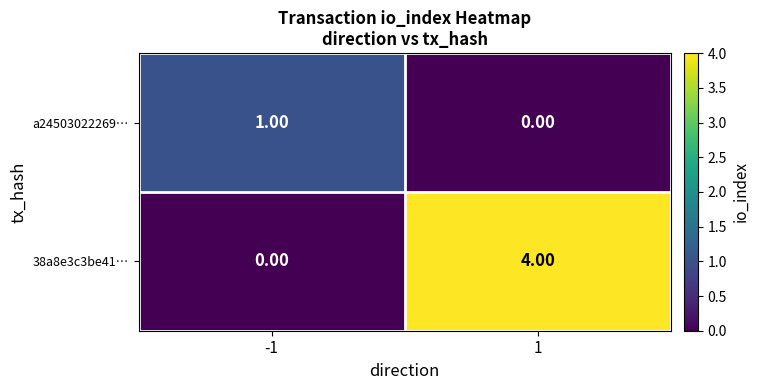

Which series has the largest total across all categories?

38a8e3c3be41…